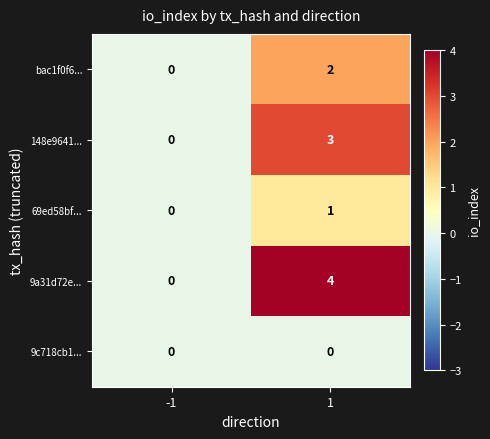

How many distinct data groups are displayed?

5